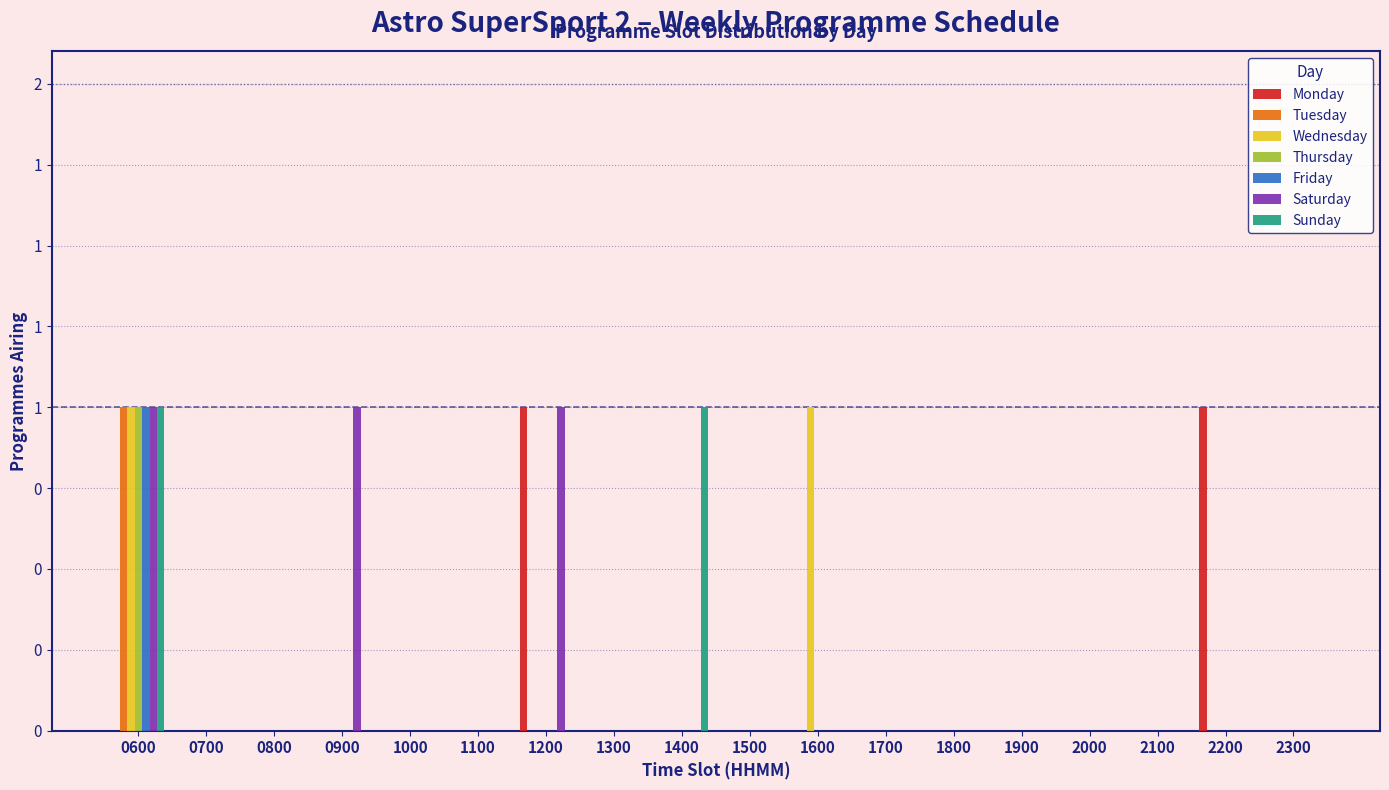

What are all the series names shown in the legend?

Monday, Tuesday, Wednesday, Thursday, Friday, Saturday, Sunday